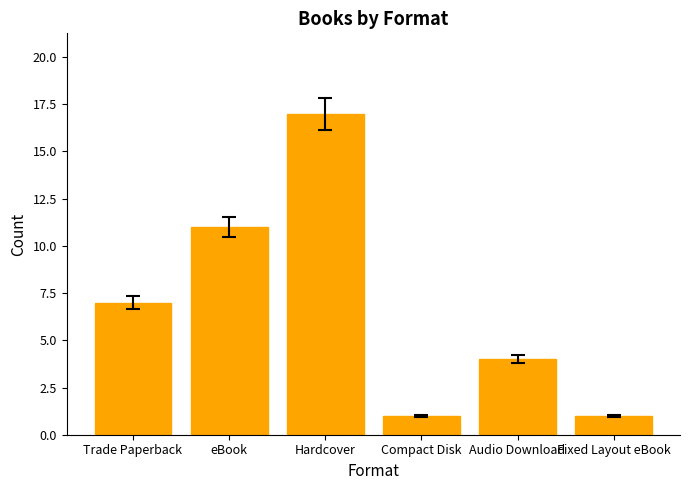

What is the change in value from Hardcover to Audio Download?

-13